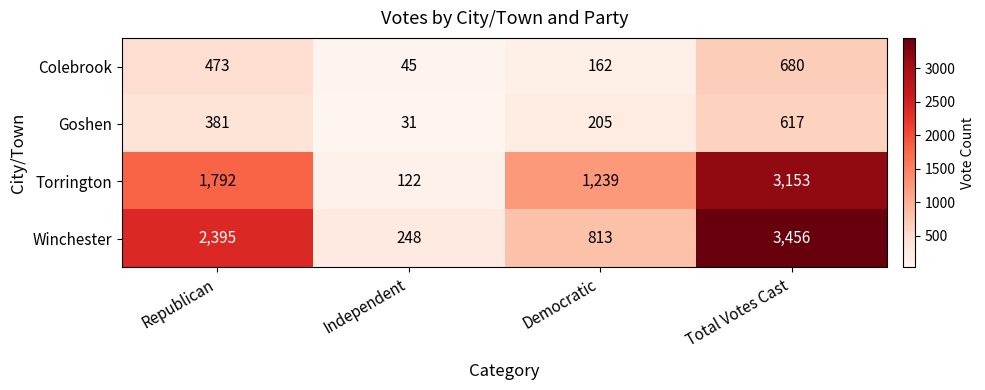

Reading right to left, transcribe all the data shown in this chart.

Colebrook: Total Votes Cast=680	Democratic=162	Independent=45	Republican=473
Goshen: Total Votes Cast=617	Democratic=205	Independent=31	Republican=381
Torrington: Total Votes Cast=3153	Democratic=1239	Independent=122	Republican=1792
Winchester: Total Votes Cast=3456	Democratic=813	Independent=248	Republican=2395